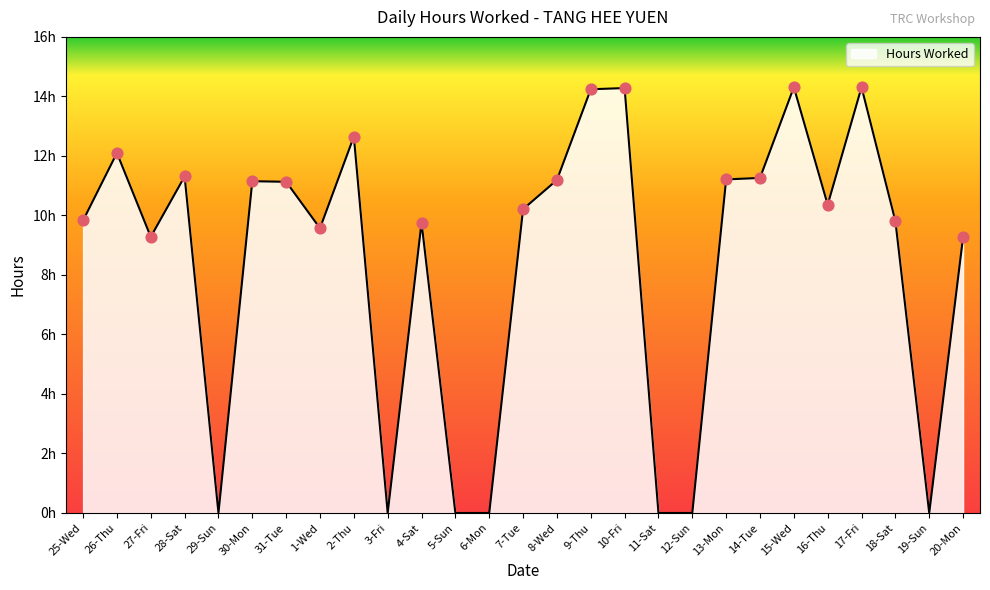

What is the change in value from 27-Fri to 15-Wed?

+5.0